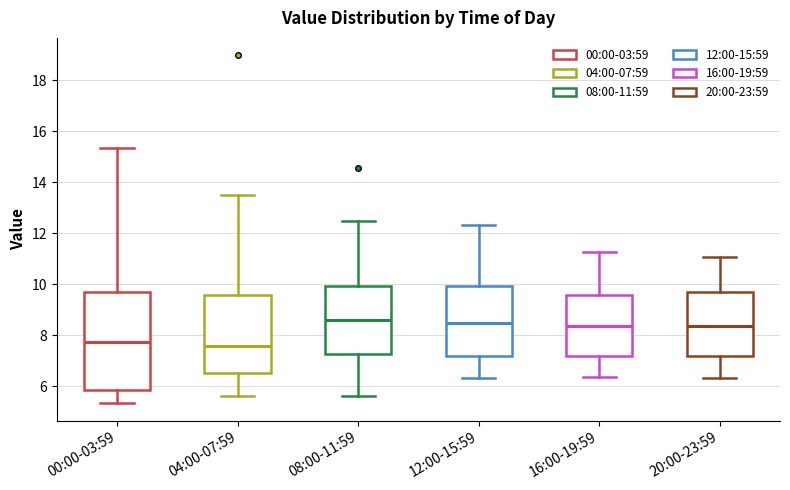

Reading left to right, read every box against the y-axis: the position of its median line, the range the box covers, and the ends of its whiskers. The values are not printed on the chart, so give them approximately, as read against the axis.

00:00-03:59: median 7.8, box 5.8 to 9.6, whiskers 5.4 to 15.4
04:00-07:59: median 7.6, box 6.6 to 9.6, whiskers 5.6 to 13.6
08:00-11:59: median 8.6, box 7.2 to 10.0, whiskers 5.6 to 12.4
12:00-15:59: median 8.4, box 7.2 to 10.0, whiskers 6.4 to 12.4
16:00-19:59: median 8.4, box 7.2 to 9.6, whiskers 6.4 to 11.2
20:00-23:59: median 8.4, box 7.2 to 9.6, whiskers 6.4 to 11.0